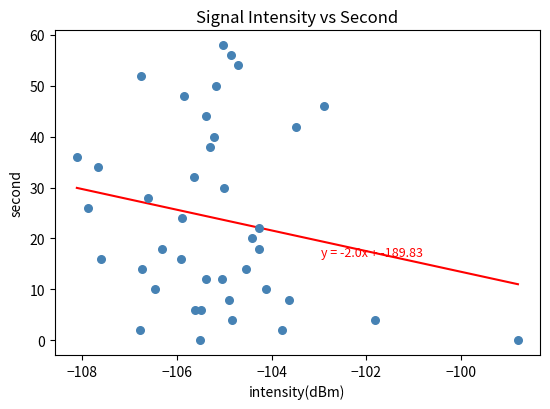

What is the range of Y values (max minus min)?

58